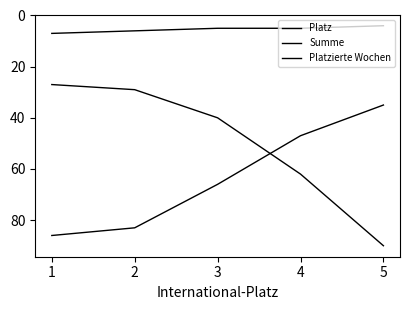

How many lines are shown in the chart?

3